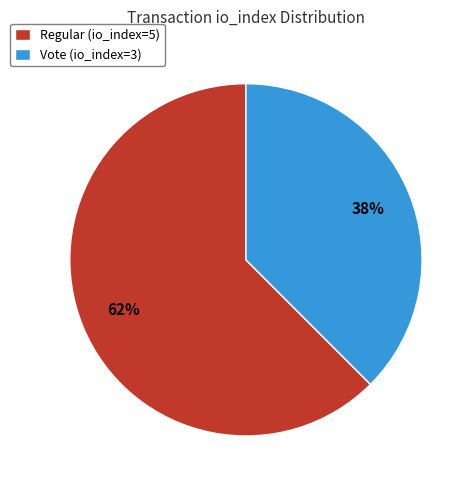

Which category accounts for the majority?

Regular (io_index=5)